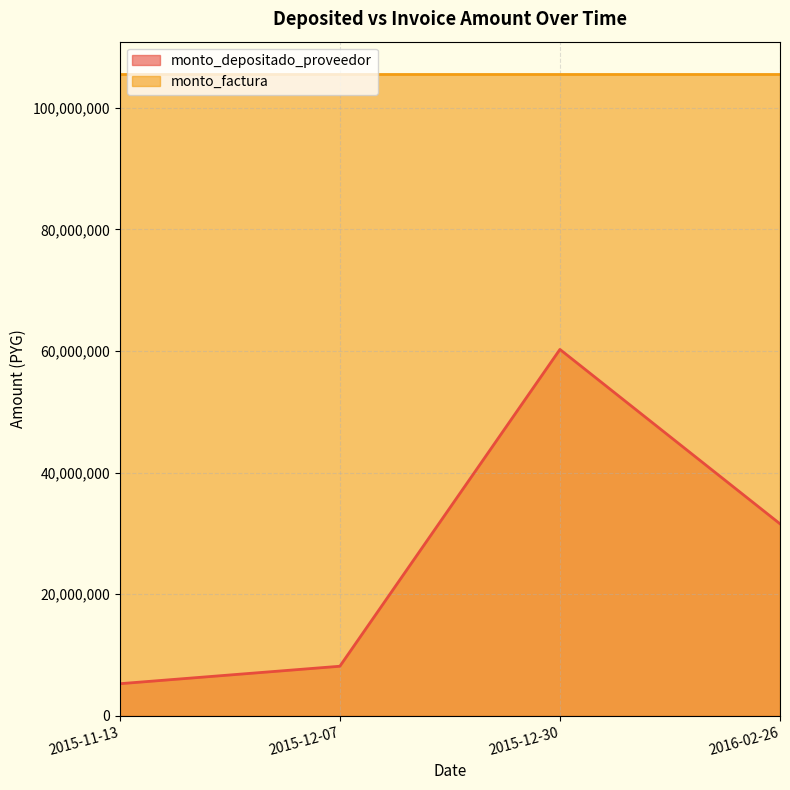

The value at 2015-11-13 is 5261796. True or false?

True